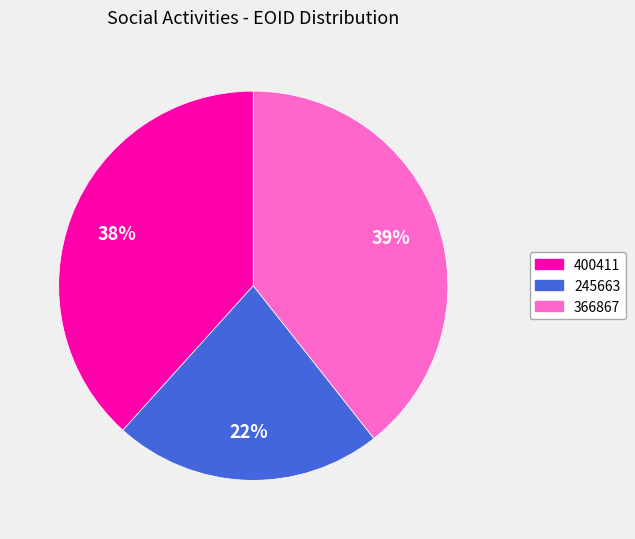

To the nearest percent, what is the difference between the 245663 and 400411 slice percentages?

16%